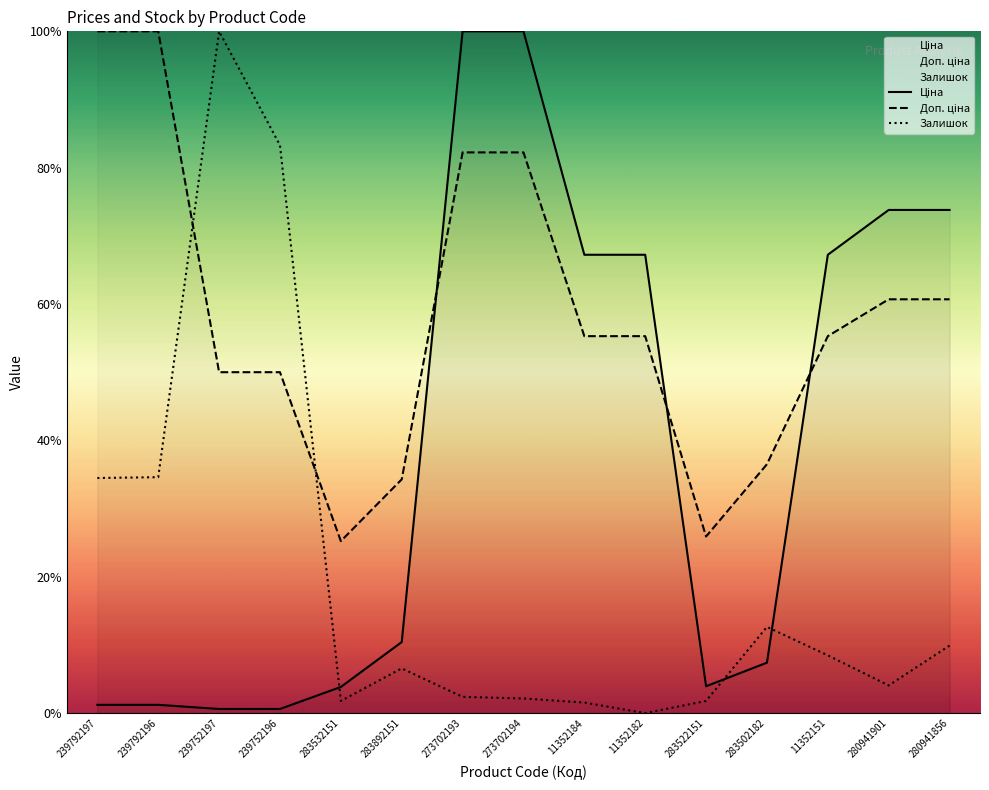

What position from the right is 283502182?

4